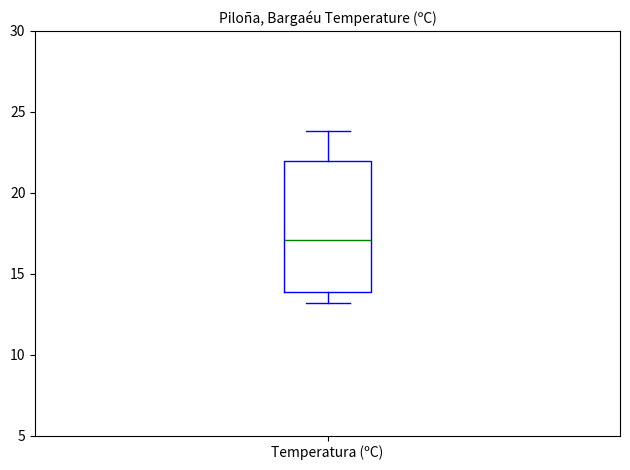

Transcribe this box plot: give where the median line is, the range the box spans, and where the two whiskers end, as read against the y-axis. The values are not printed on the chart, so give them approximately, as read against the axis.

median 17, box 14 to 22, whiskers 13 to 24